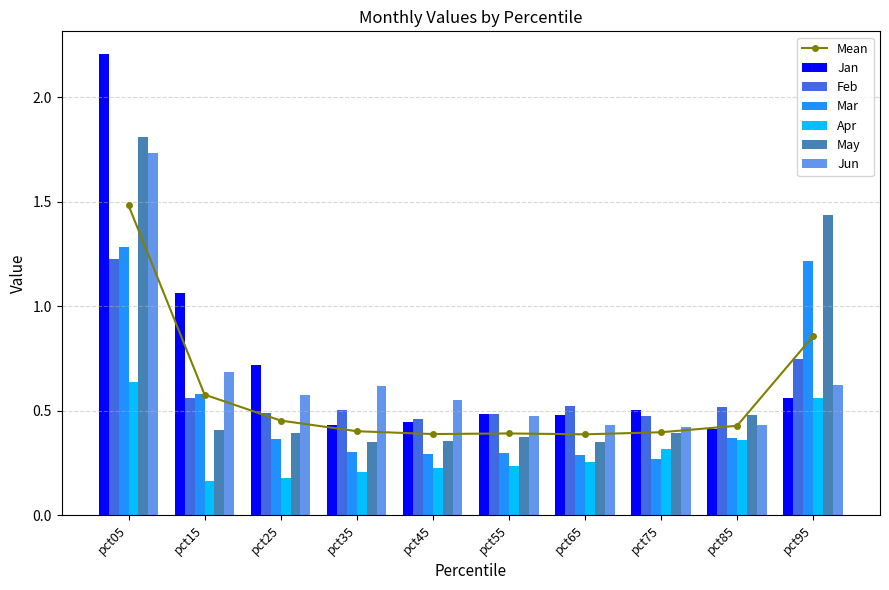

The value of Mar at pct65 is 0.3. True or false?

True